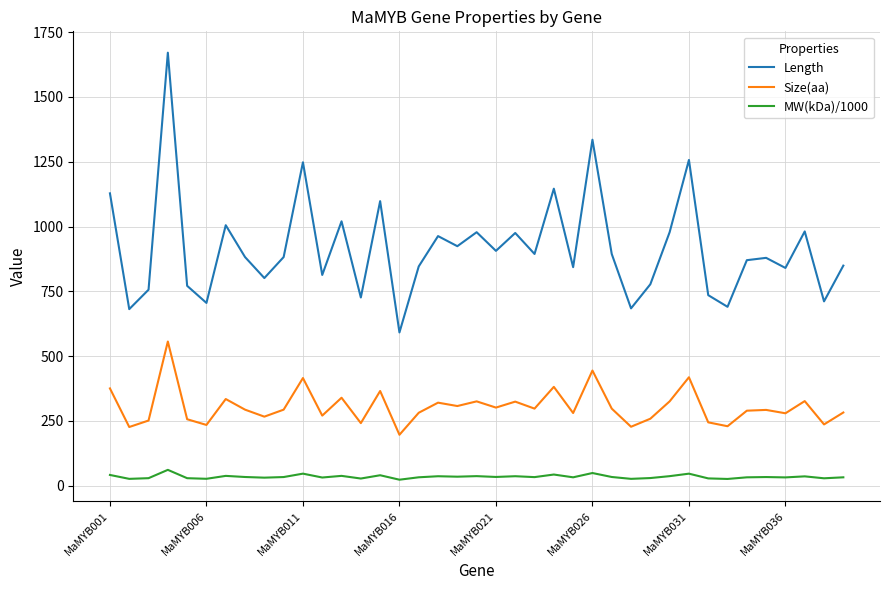

What is the lowest value of the Size(aa) series?

196.0